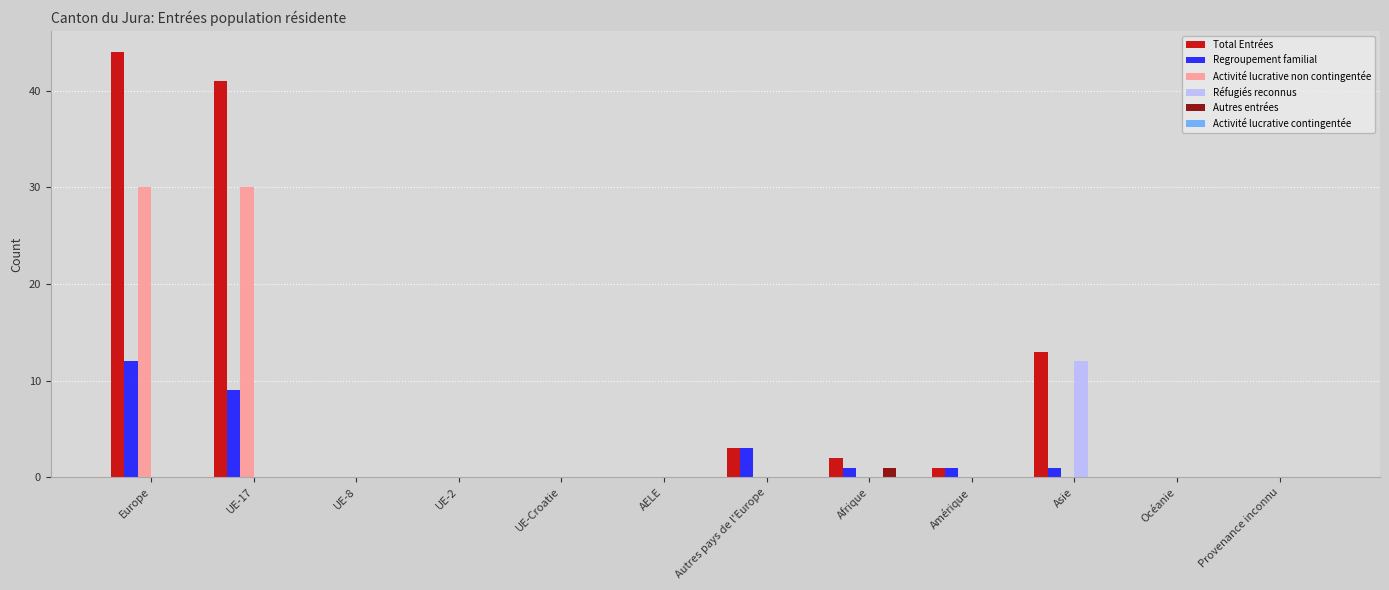

True or false: Regroupement familial has a value of 0 at UE-8.

True